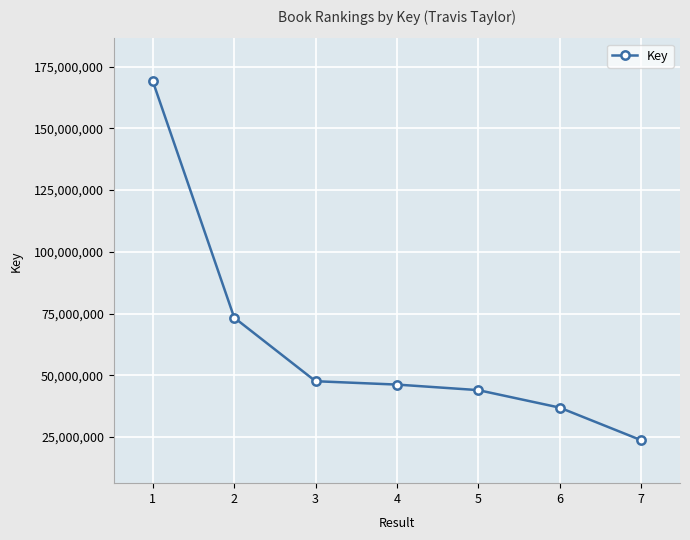

What is the greatest value displayed?

168962705